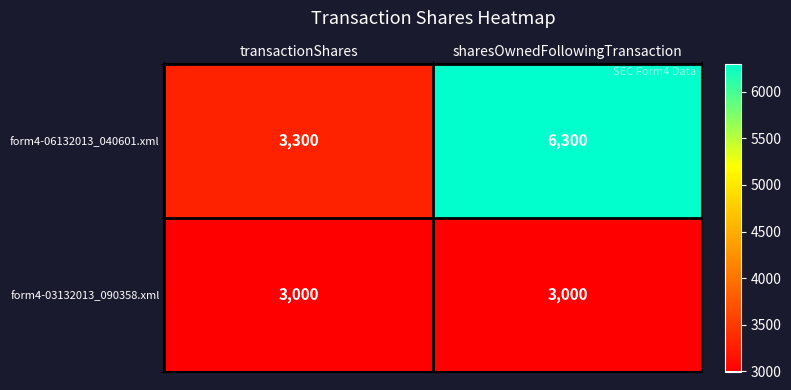

What is the approximate value of form4-03132013_090358.xml at transactionShares?

3000